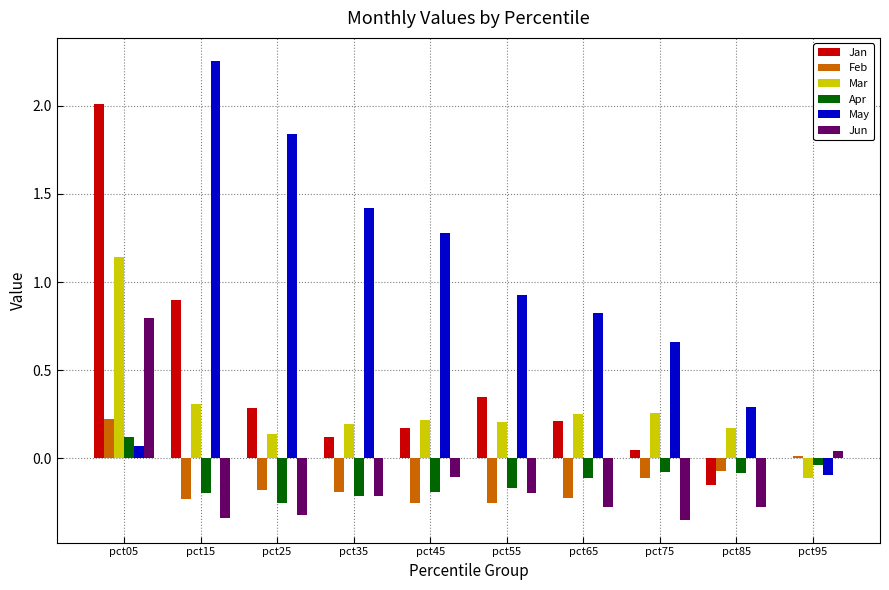

What is the sum of the Jan values at pct05 and pct15?

2.9